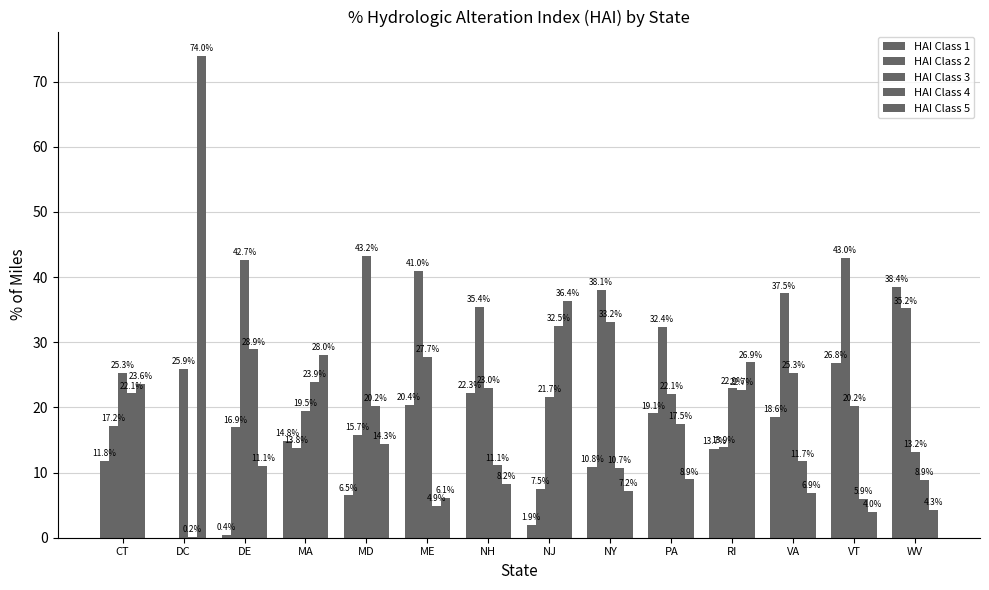

Are the bars horizontal?

No